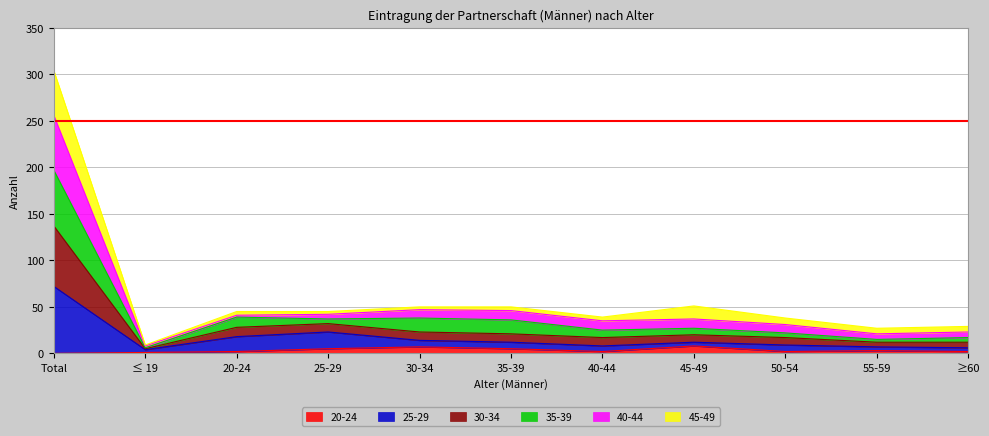

At which category is the sum across all series the highest?

Total